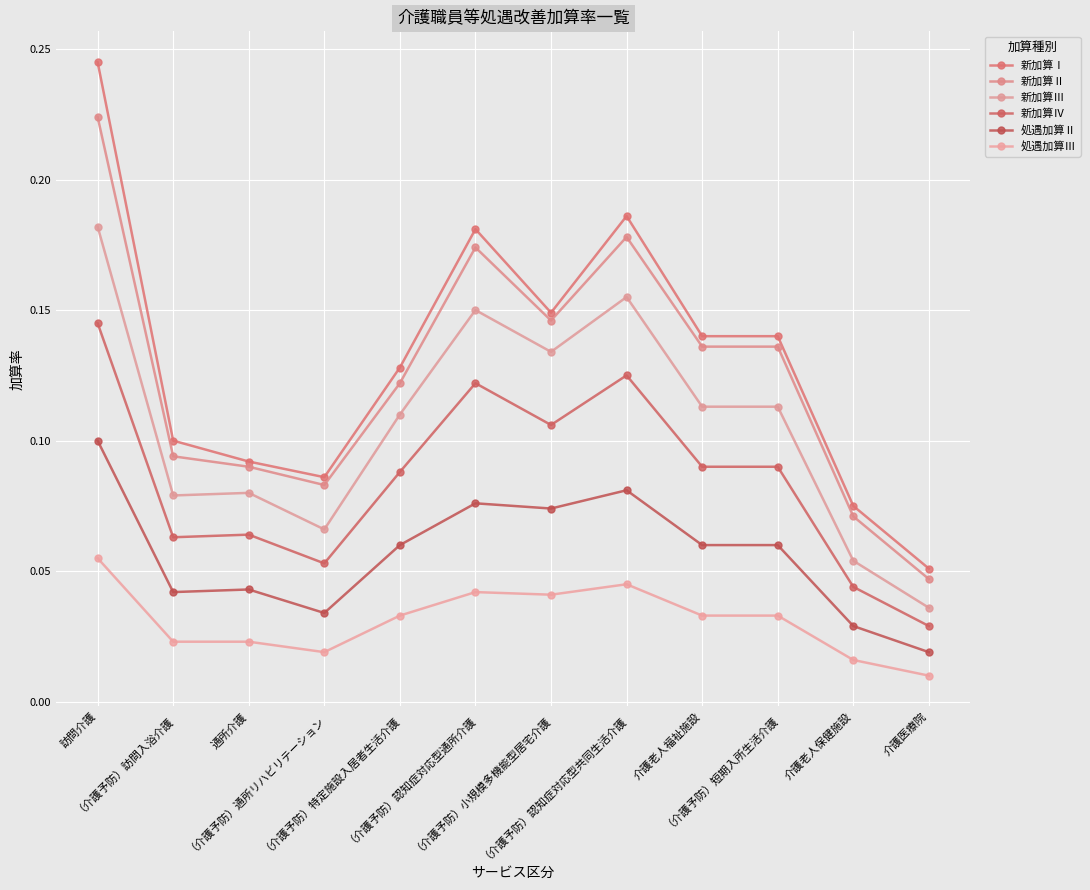

What is the sum of the 新加算Ⅱ values at （介護予防）短期入所生活介護 and 介護老人福祉施設?

0.3